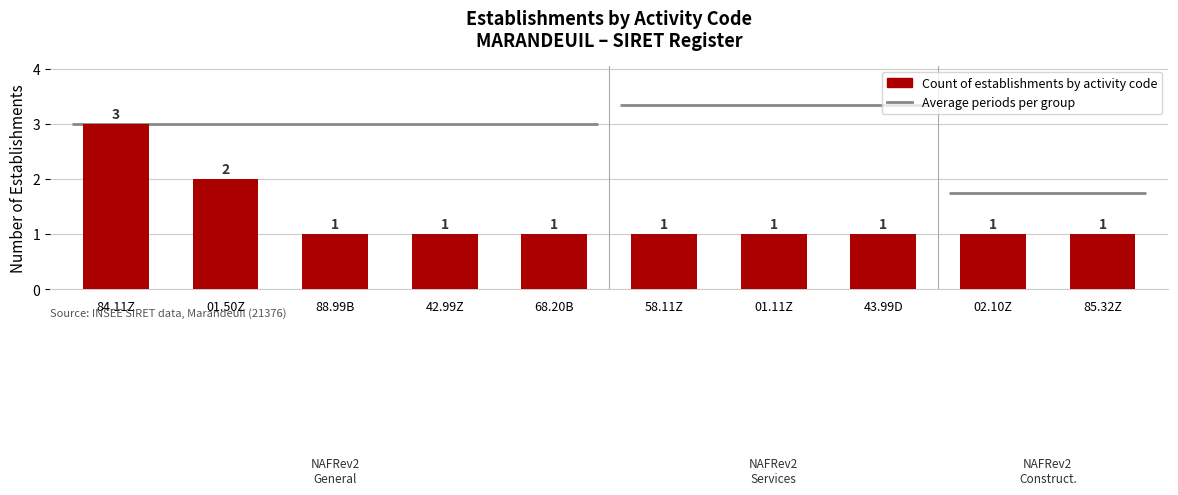

What is the sum of the values at 42.99Z and 84.11Z?

4